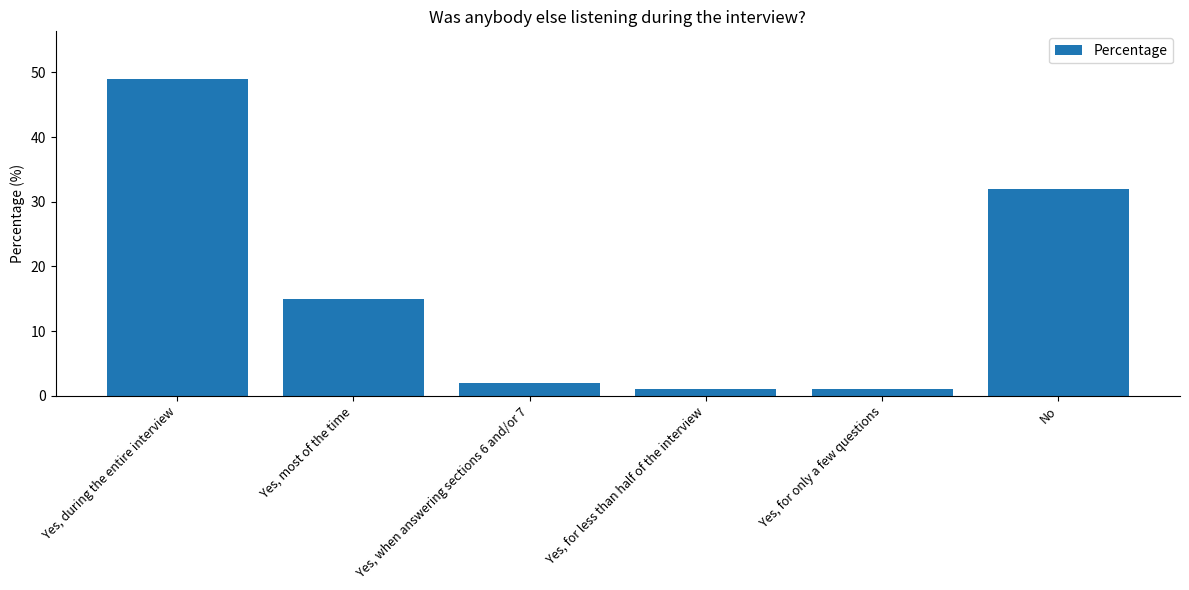

Is it true that the value at Yes, during the entire interview is 49?

True